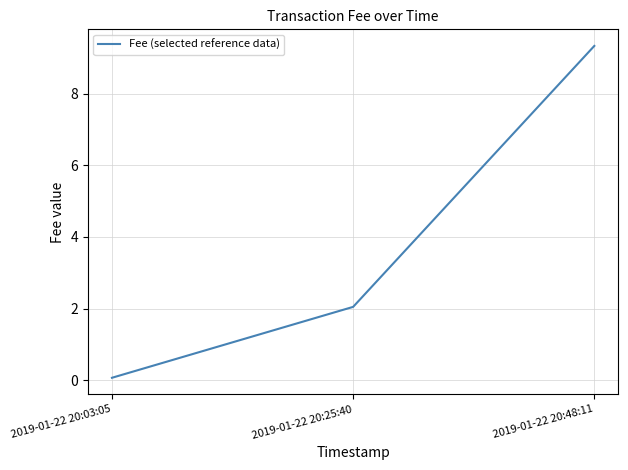

The chart shows a value of 9.3 at 2019-01-22 20:48:11. True or false?

True